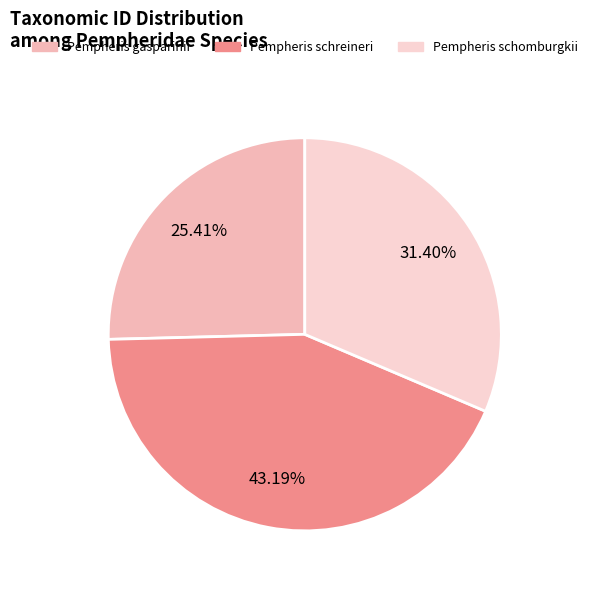

To the nearest percent, what is the average slice percentage?

33%